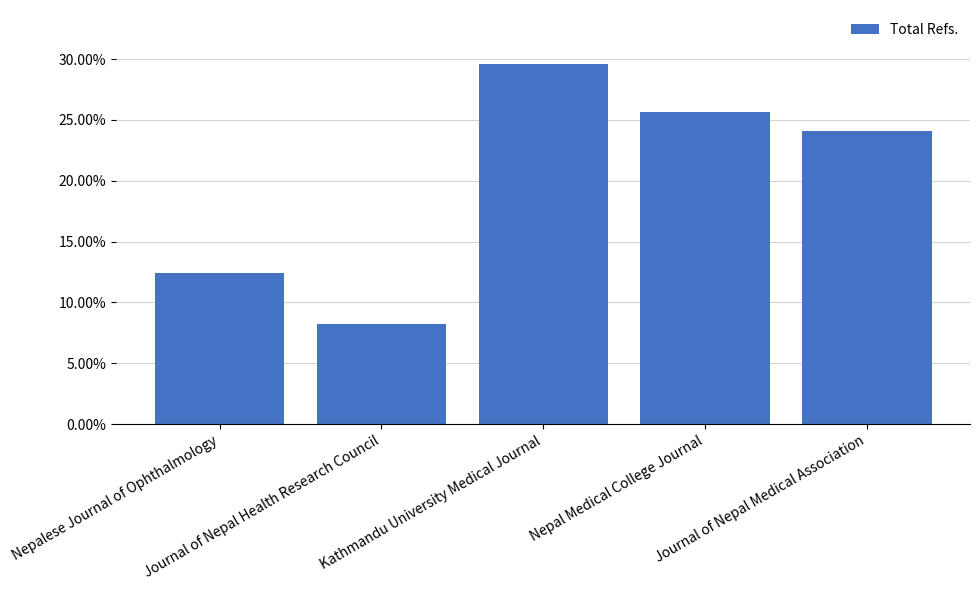

Is it true that the value at Journal of Nepal Medical Association is 0.2?

True